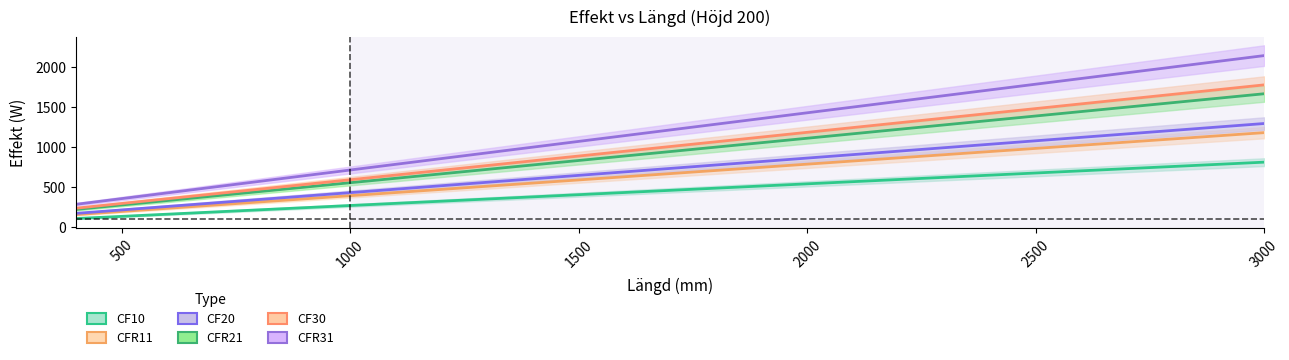

Which series has the largest range (max minus min)?

CFR31